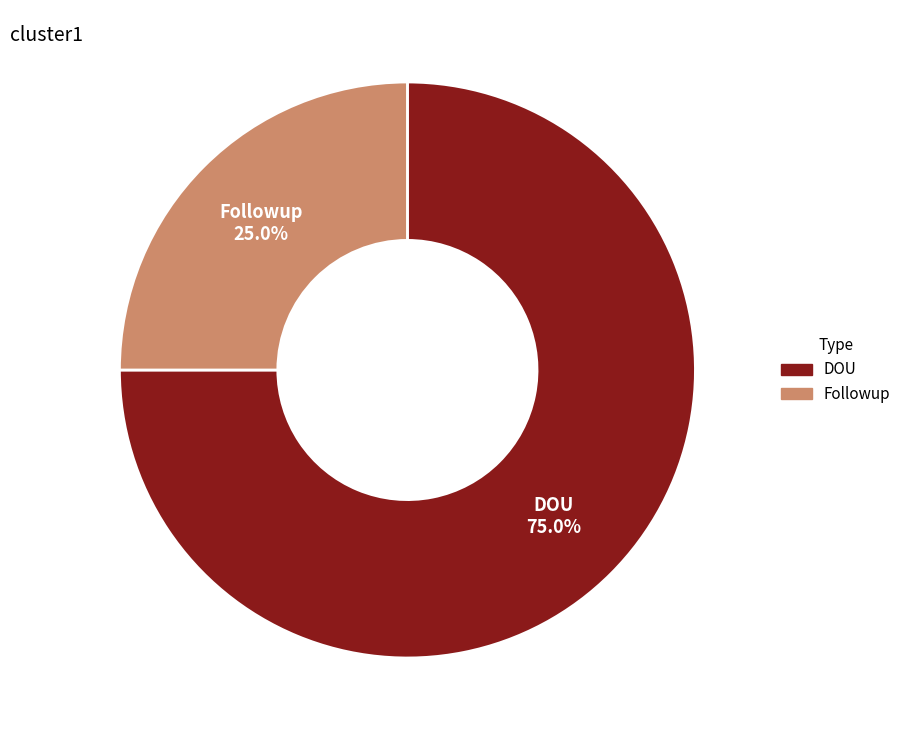

To the nearest percent, what is the difference between the Followup and DOU slice percentages?

50%